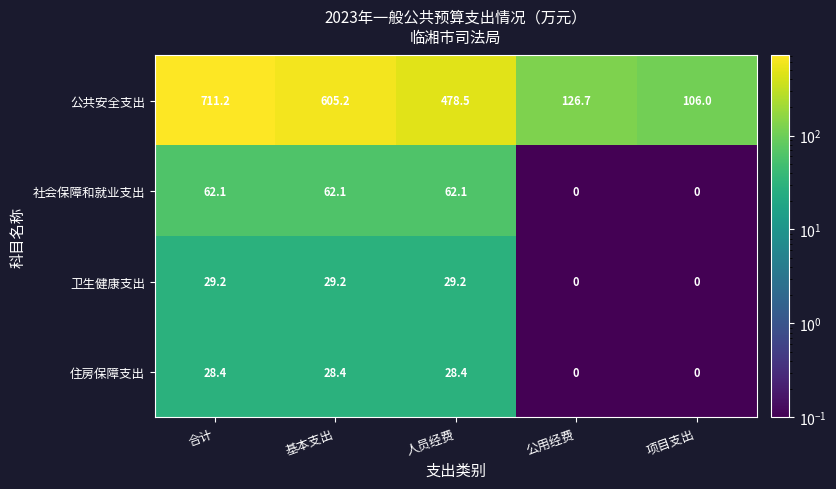

Which series has the largest range (max minus min)?

公共安全支出